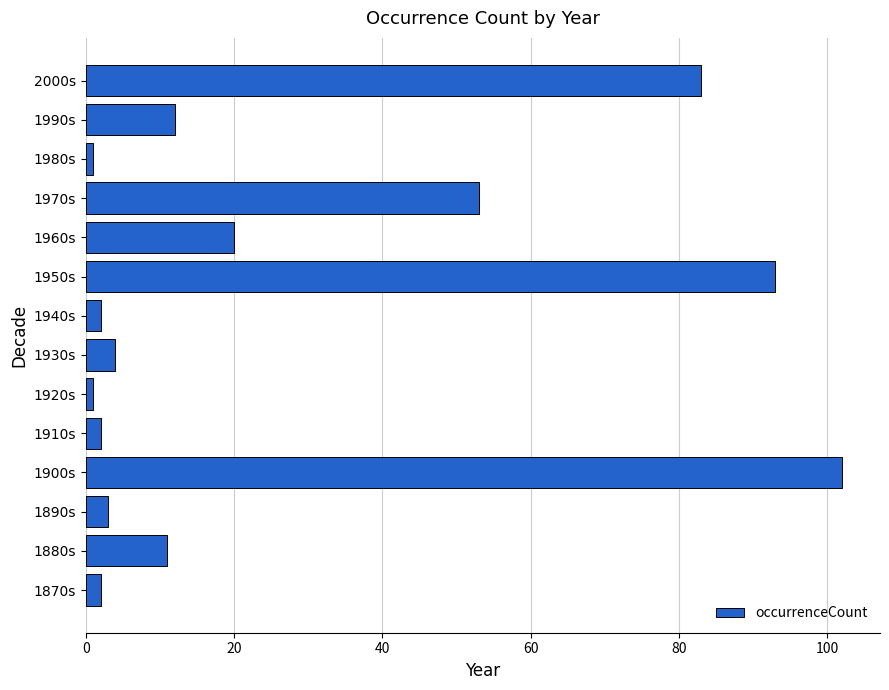

Reading bottom to top, what are all the values shown in this chart?

2	11	3	102	2	1	4	2	93	20	53	1	12	83